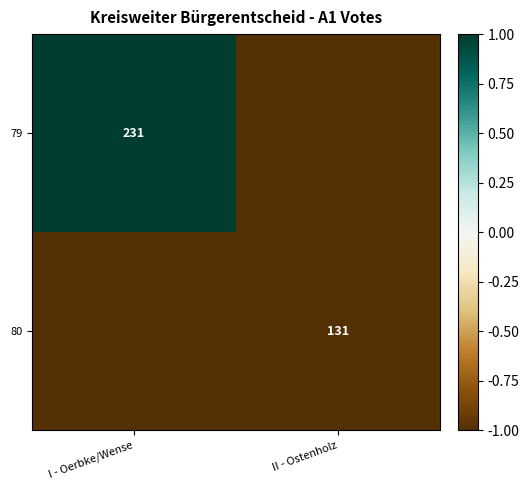

True or false: 80 has a value of 186 at II - Ostenholz.

False